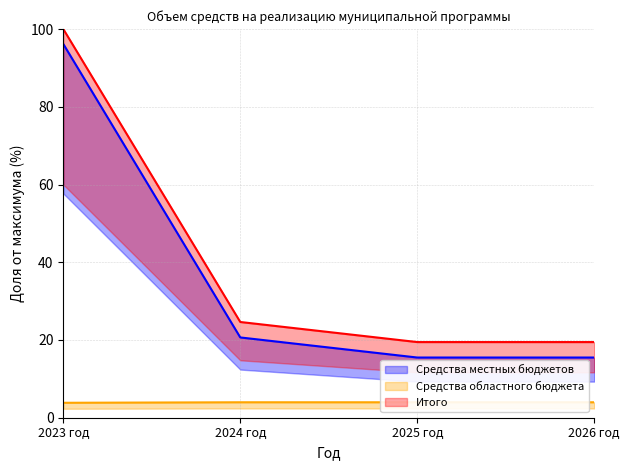

How many series are shown in this chart?

3